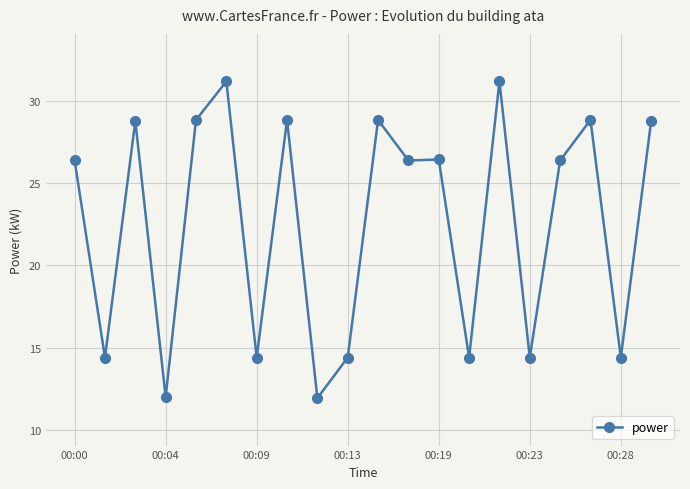

Count the number of data series in this chart.

1